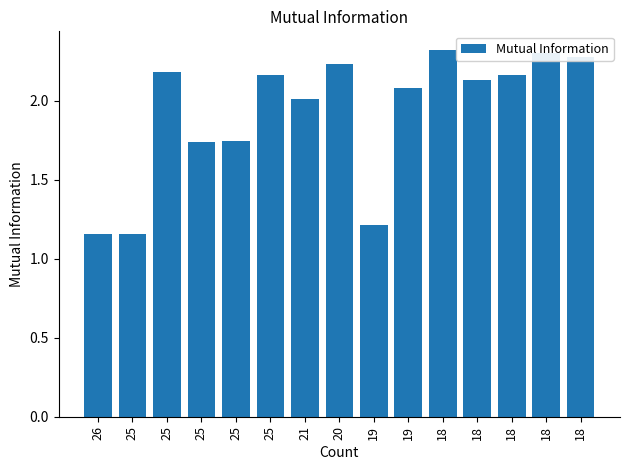

What is the difference between the maximum and minimum values?

1.2